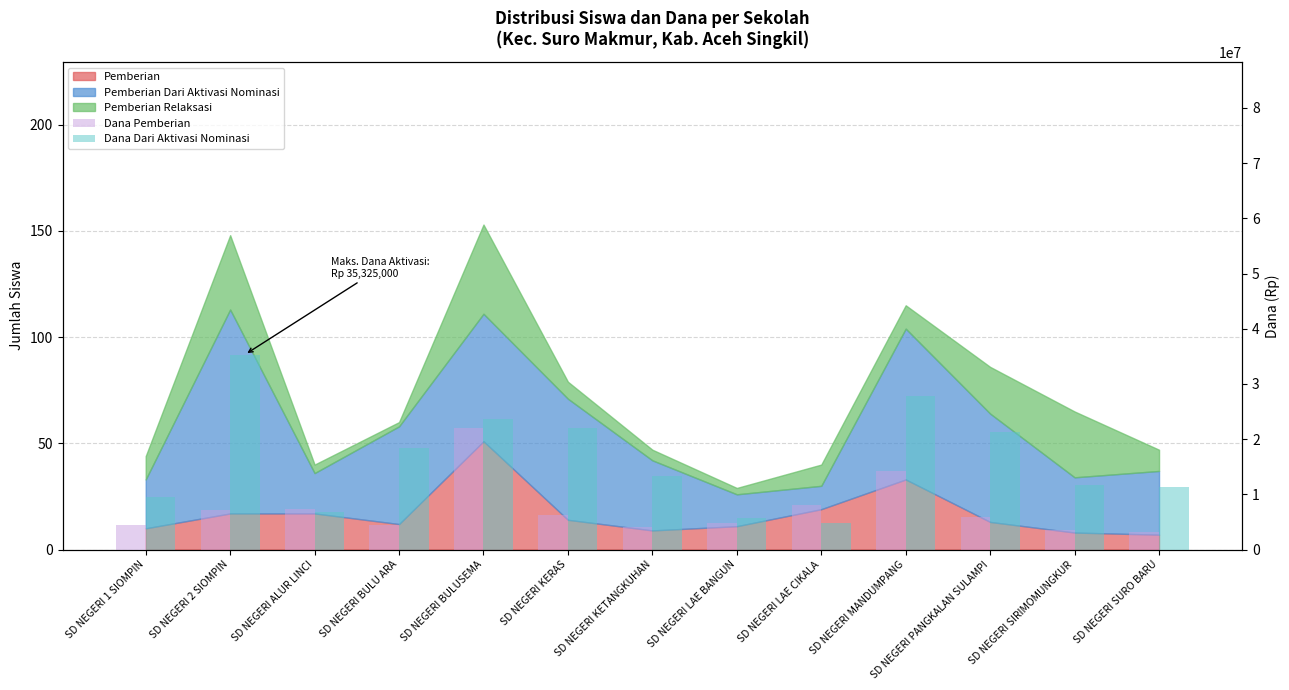

What is the difference between the Dana Pemberian values at SD NEGERI SIRIMOMUNGKUR and SD NEGERI MANDUMPANG?

10575000